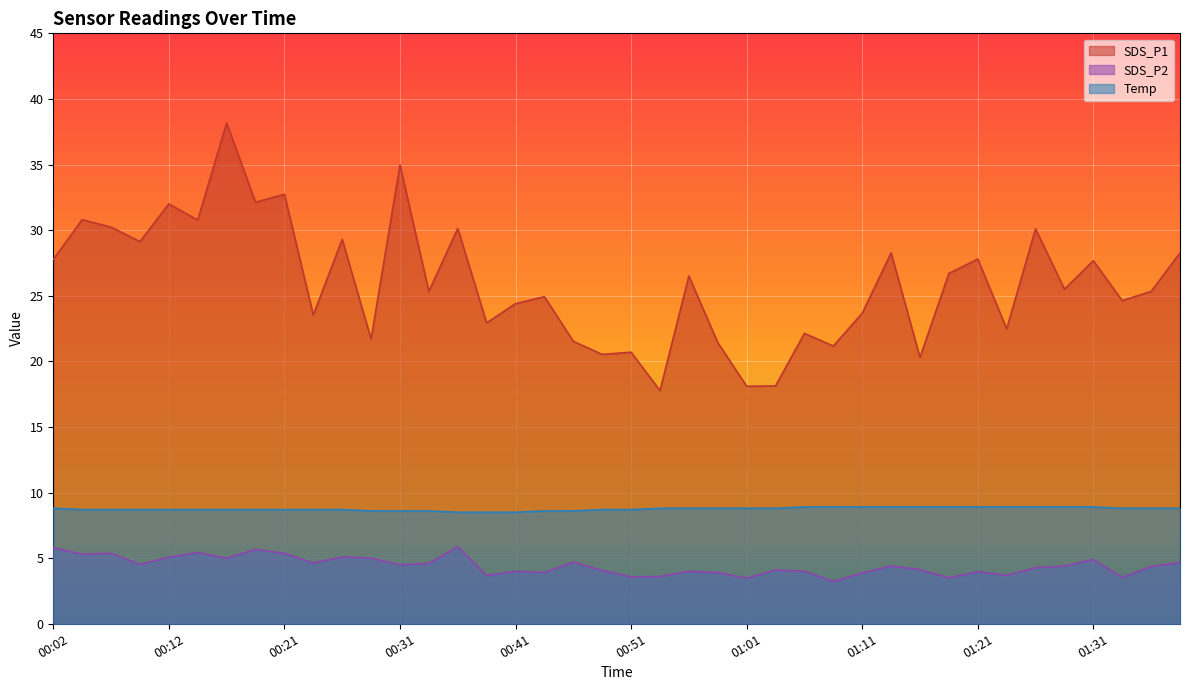

True or false: SDS_P1 and Temp intersect in this chart.

False